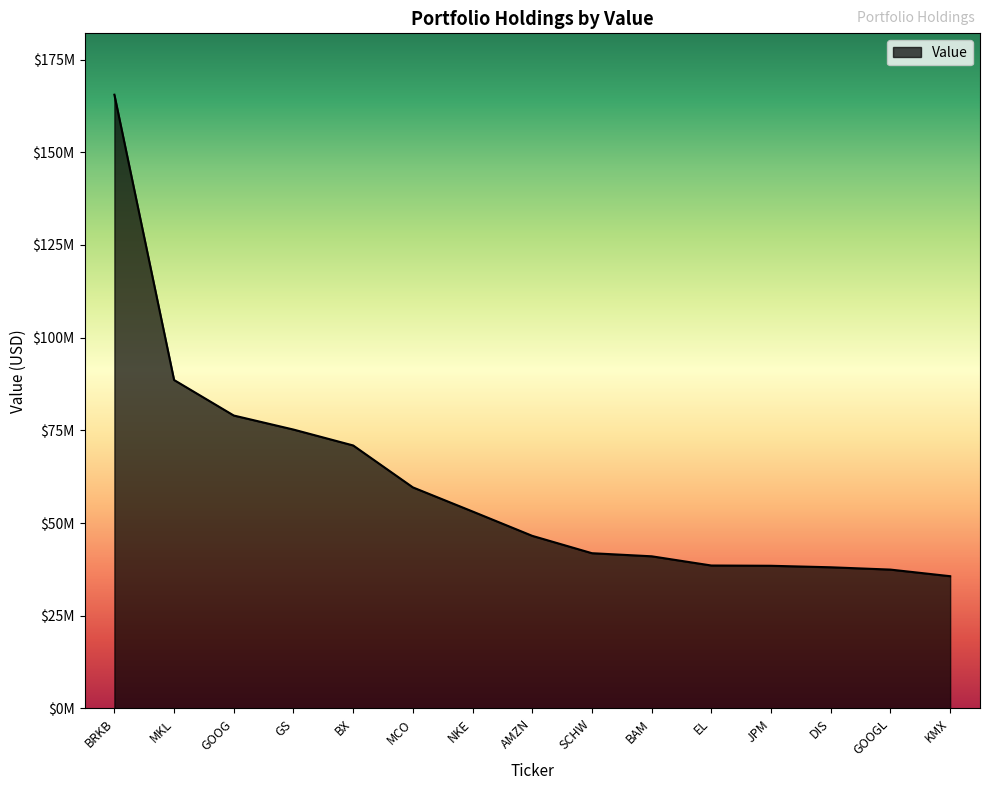

What is the label of the 12th point from the left?

JPM